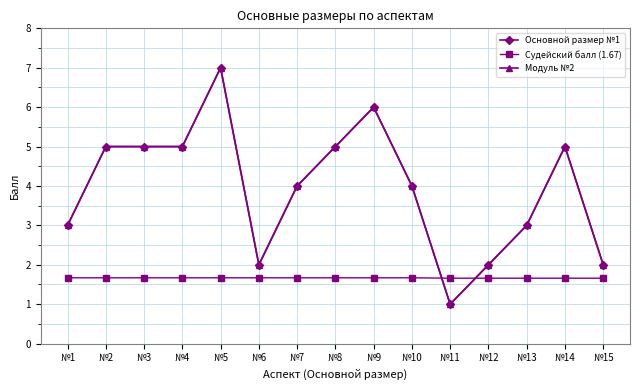

Between №11 and №14, which is larger?

№14